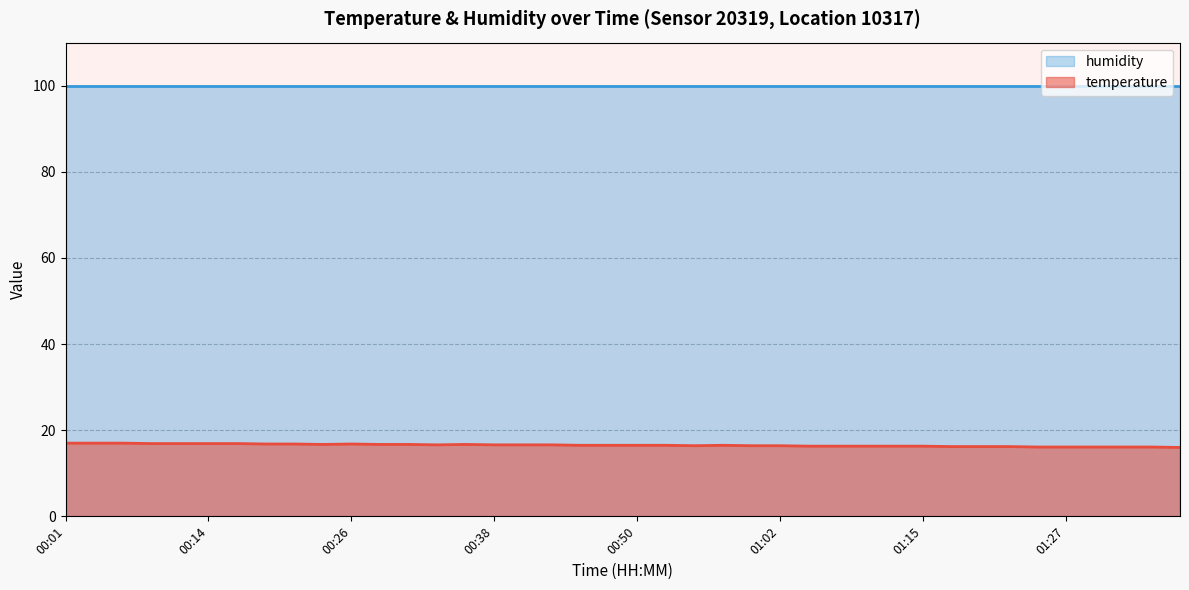

Rank the categories by value from highest to lowest.

00:01, 00:04, 00:06, 00:09, 00:11, 00:14, 00:16, 00:18, 00:21, 00:26, 00:23, 00:28, 00:31, 00:35, 00:33, 00:38, 00:40, 00:43, 00:45, 00:48, 00:50, 00:52, 00:57, 00:55, 01:00, 01:02, 01:05, 01:07, 01:10, 01:12, 01:15, 01:17, 01:20, 01:22, 01:25, 01:27, 01:29, 01:32, 01:34, 01:37